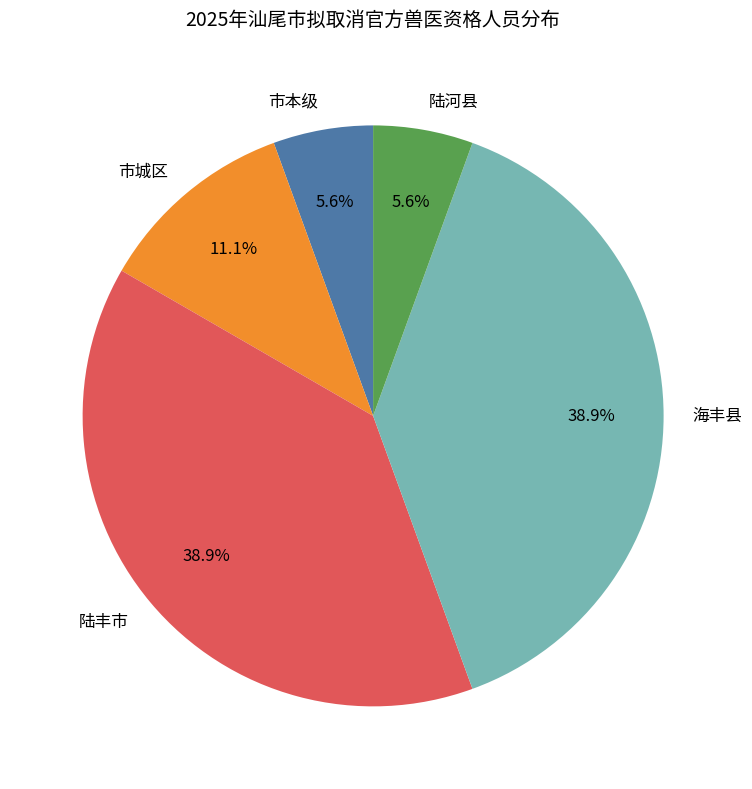

Is there any slice that represents more than half of the pie?

No